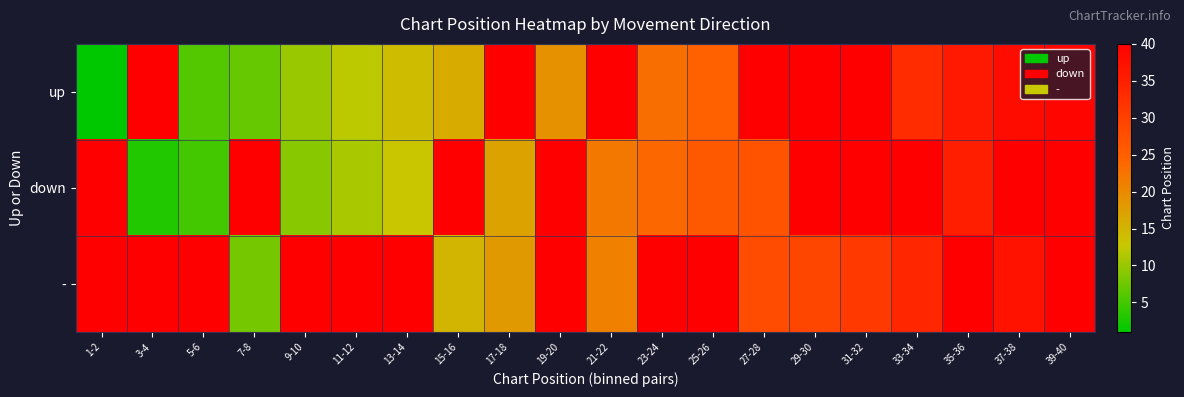

Reading left to right, transcribe all the data shown in this chart.

up: 1-2=1	3-4=50	5-6=6	7-8=7	9-10=10	11-12=12	13-14=14	15-16=16	17-18=50	19-20=19	21-22=50	23-24=23	25-26=25	27-28=50	29-30=50	31-32=50	33-34=33	35-36=36	37-38=38	39-40=39
down: 1-2=50	3-4=3	5-6=5	7-8=50	9-10=9	11-12=11	13-14=13	15-16=50	17-18=17	19-20=50	21-22=22	23-24=24	25-26=26	27-28=27	29-30=50	31-32=50	33-34=50	35-36=35	37-38=50	39-40=40
-: 1-2=50	3-4=50	5-6=50	7-8=8	9-10=50	11-12=50	13-14=50	15-16=15	17-18=18	19-20=50	21-22=21	23-24=50	25-26=50	27-28=28	29-30=29	31-32=31	33-34=34	35-36=50	37-38=37	39-40=50